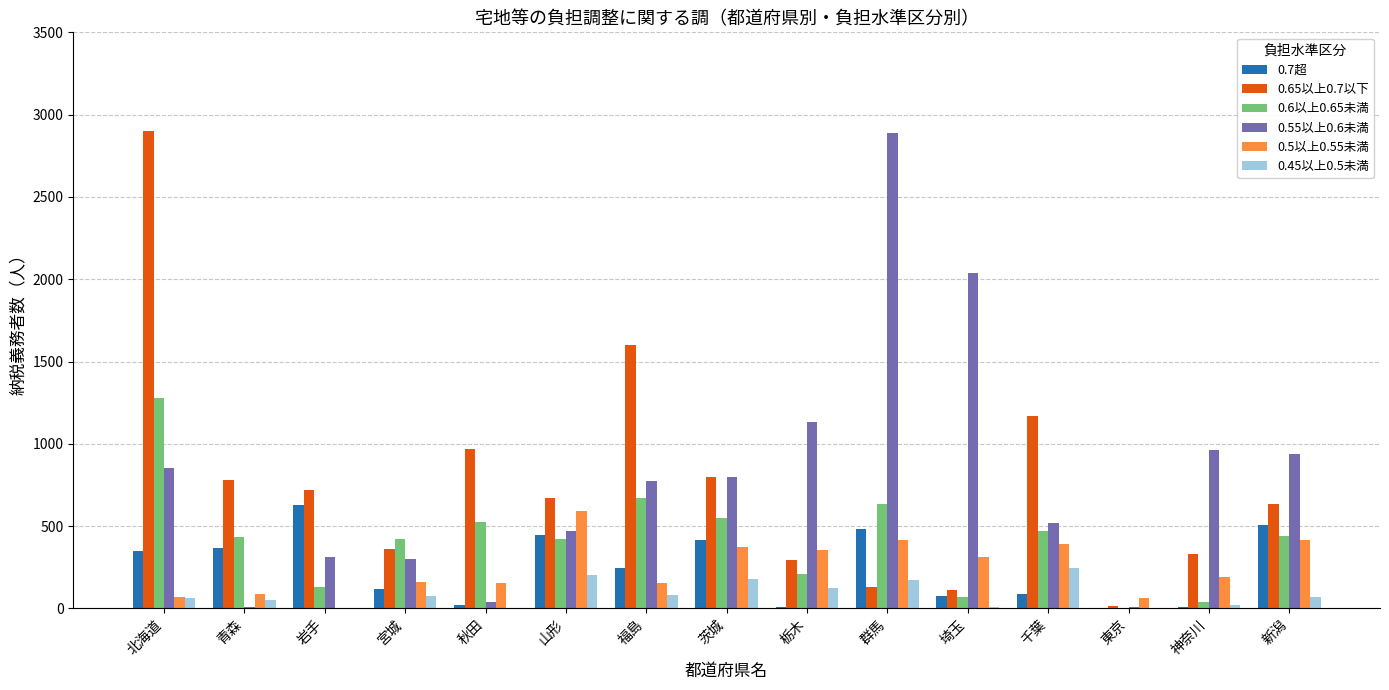

What are all the series names shown in the legend?

0.7超, 0.65以上0.7以下, 0.6以上0.65未満, 0.55以上0.6未満, 0.5以上0.55未満, 0.45以上0.5未満